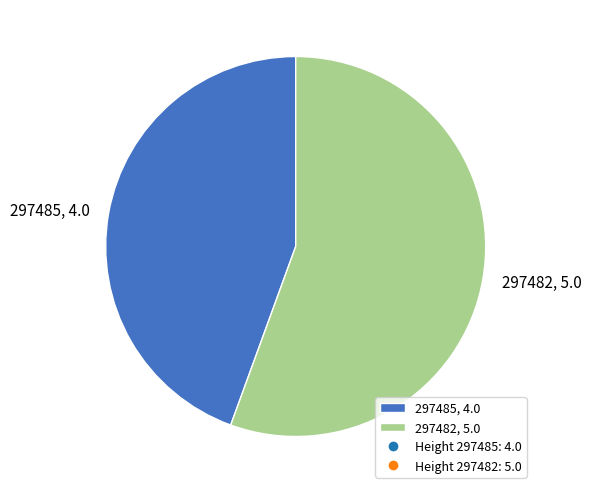

Do 297482, 5.0 and 297485, 4.0 together represent more than half of the pie?

Yes